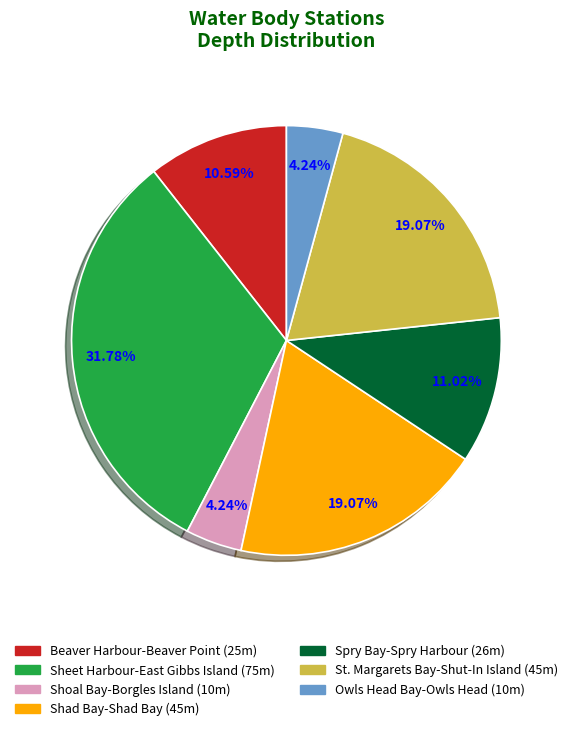

To the nearest percent, what is the average slice percentage?

14%